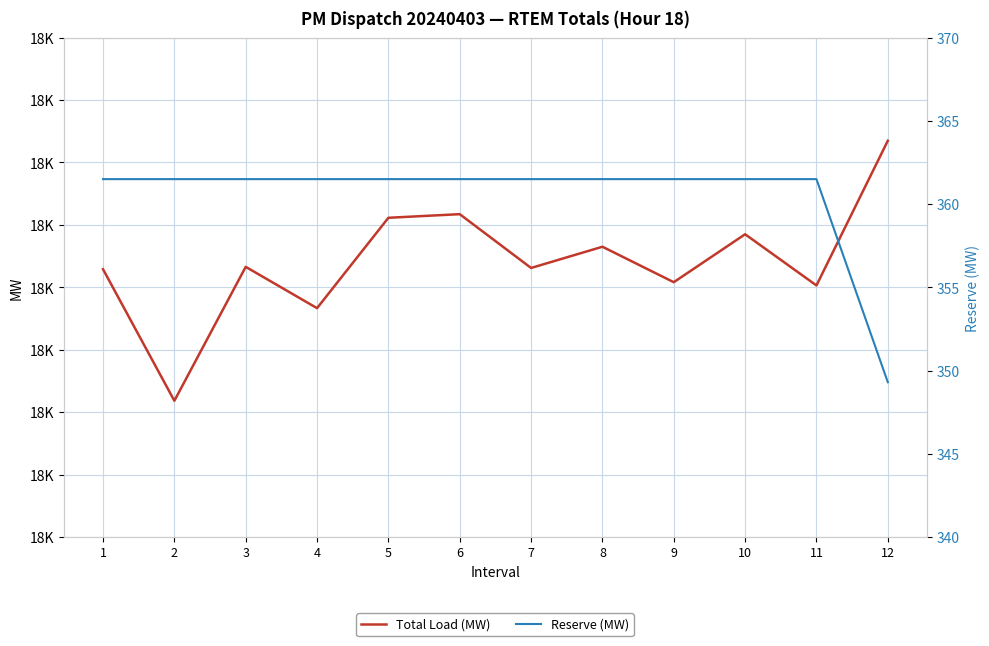

What is the approximate value of Reserve (MW) at 4?

361.5